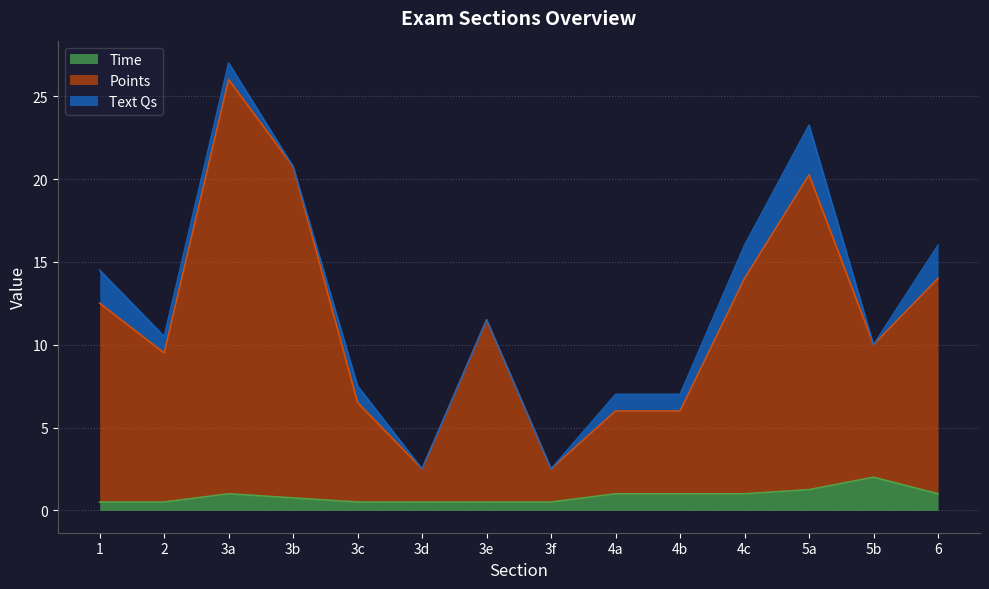

At which label does Time reach its peak?

5b